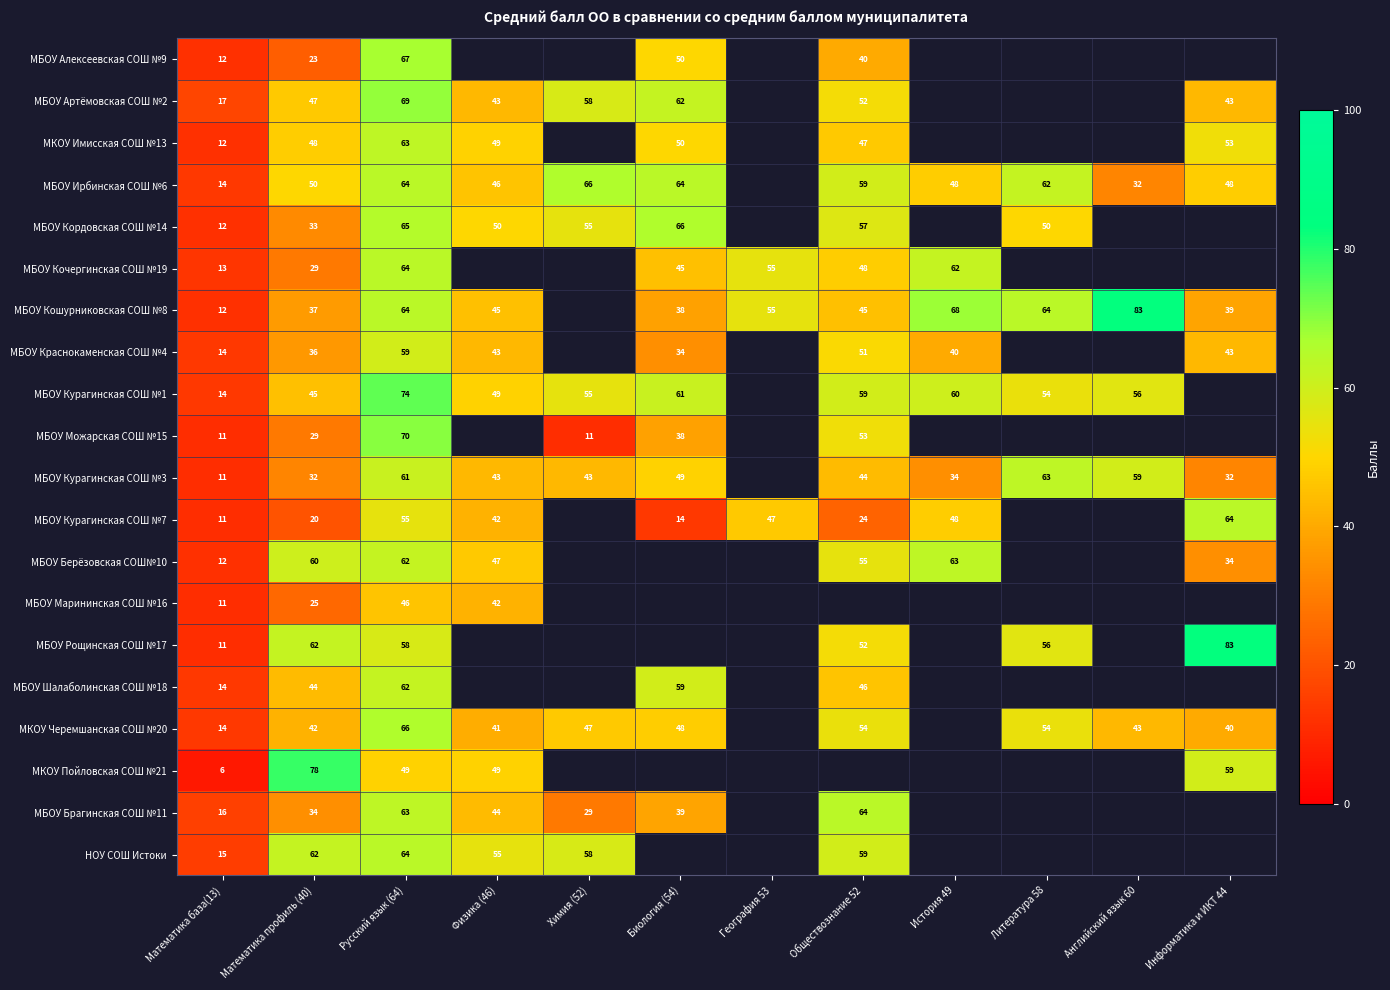

True or false: МБОУ Курагинская СОШ №1 has a value of 27 at Математика профиль (40).

False